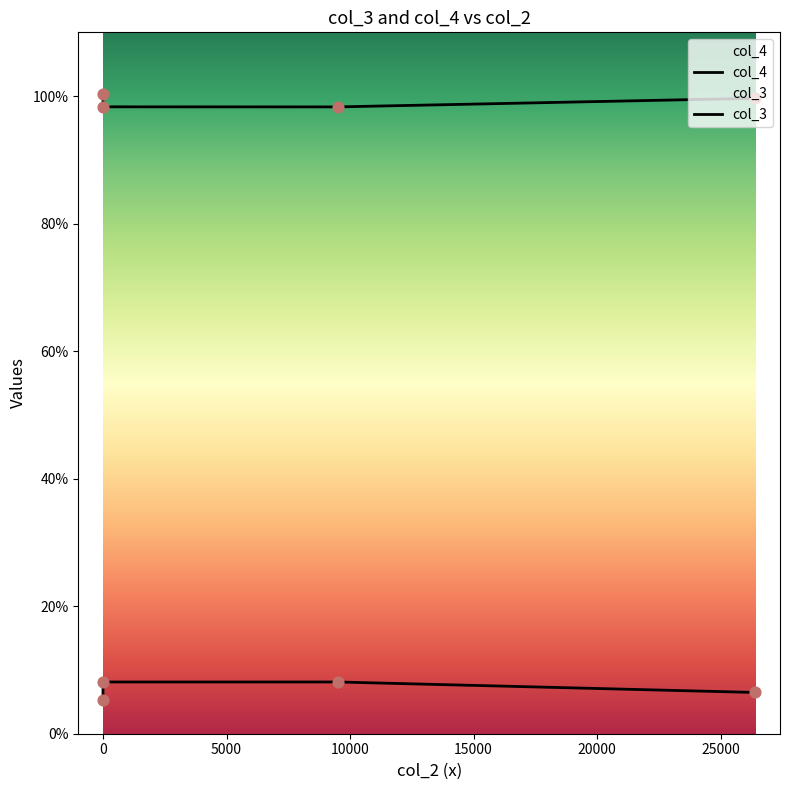

Is the value of col_4 at −5000 greater than the value of col_3 at 5000?

Yes